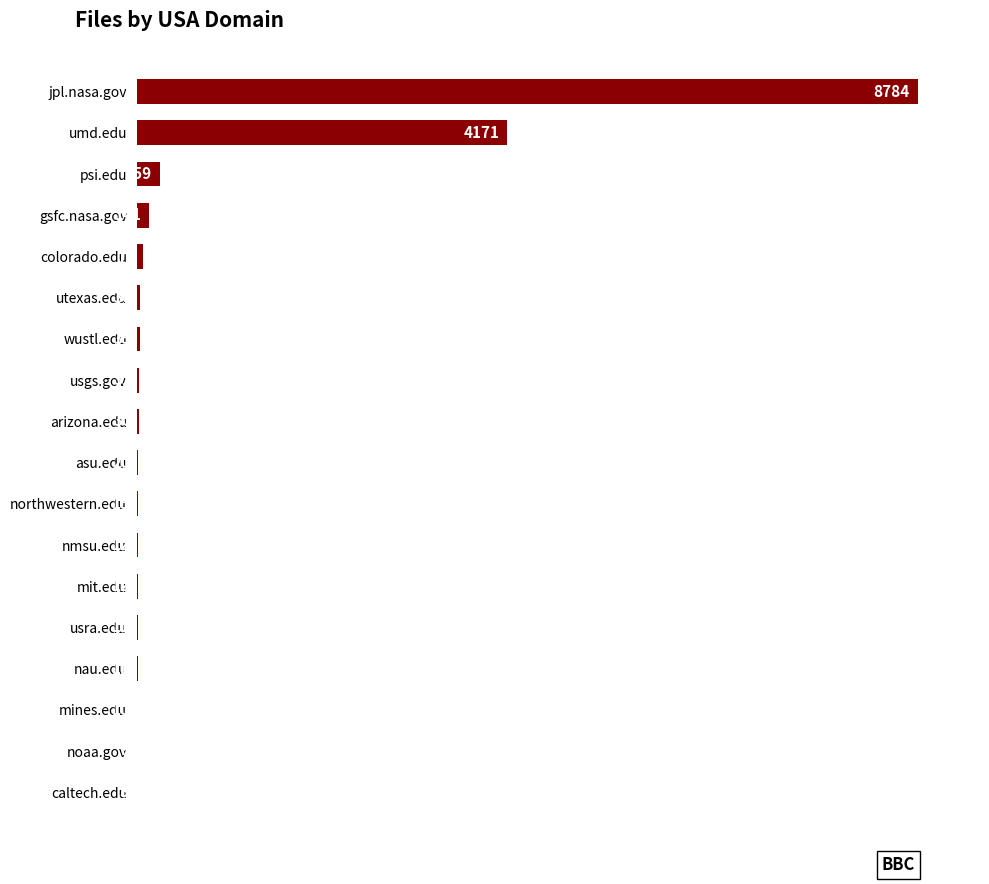

Where is the data nearest to the value 4393?

umd.edu